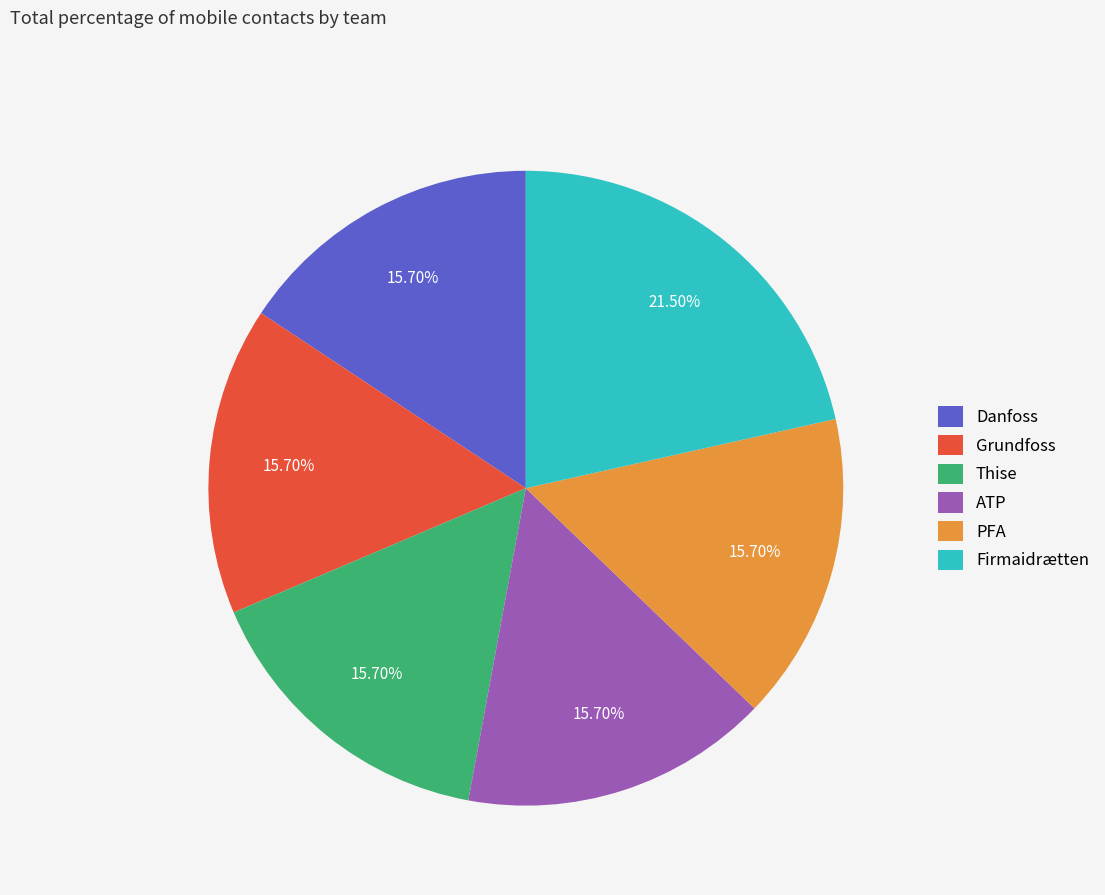

Does PFA account for over 50% of the chart?

No